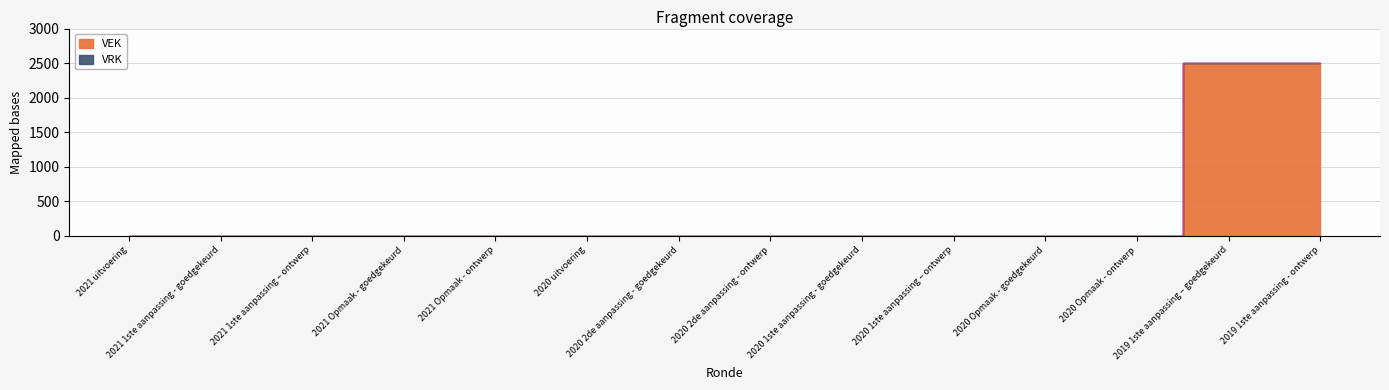

What is the label of the 7th point from the right?

2020 2de aanpassing - ontwerp